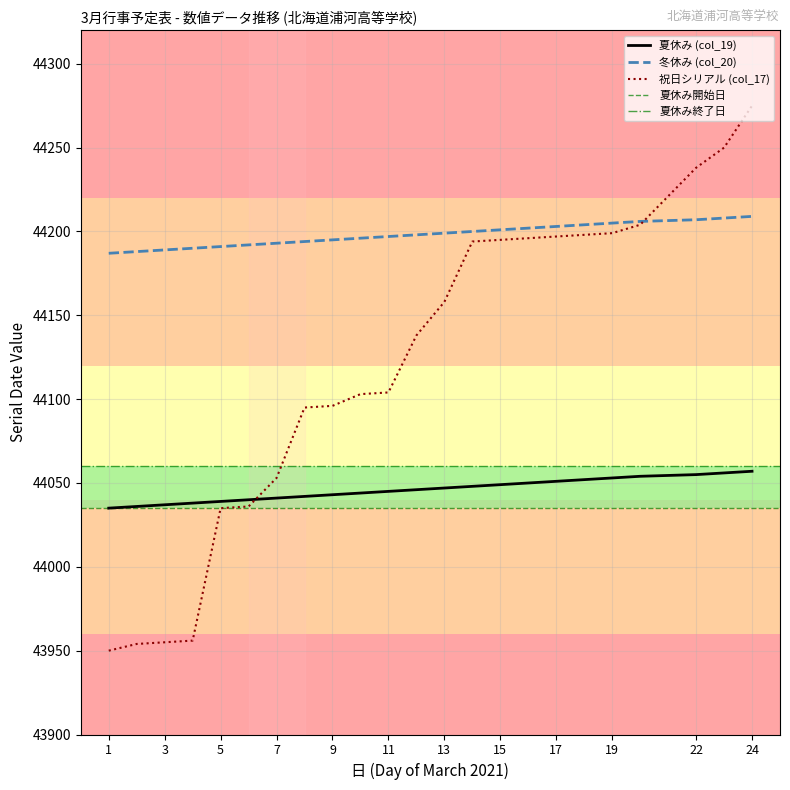

Is it true that col_19 (夏休み) equals 44204 at 18?

True